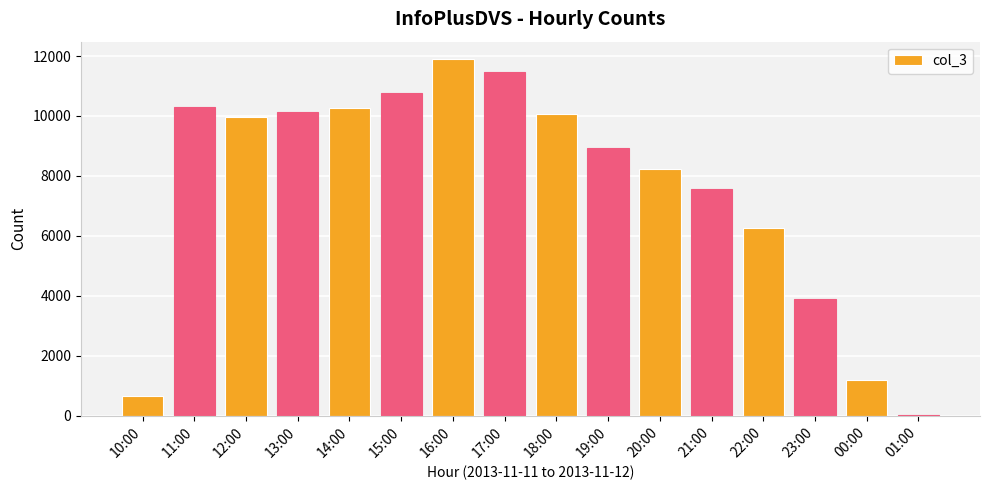

Is it true that the value at 20:00 is 8221?

True